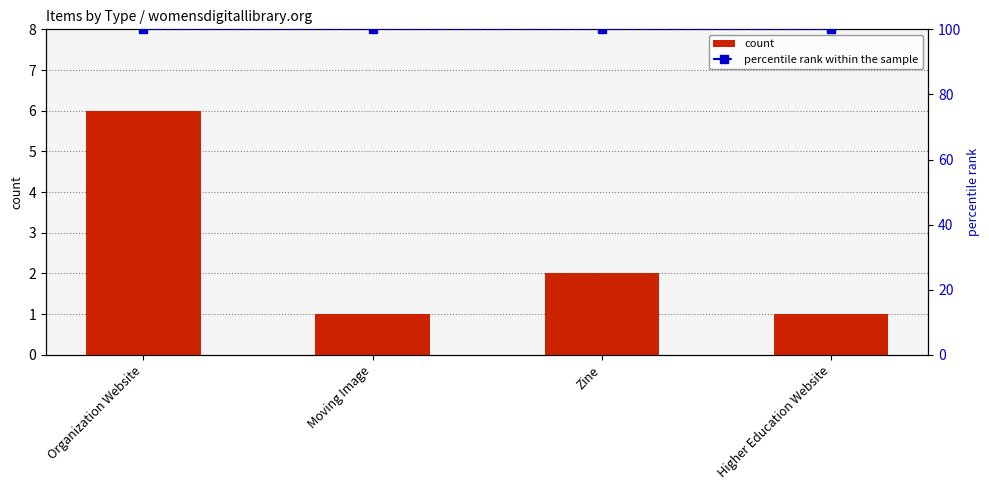

Which series has the widest spread of values?

count